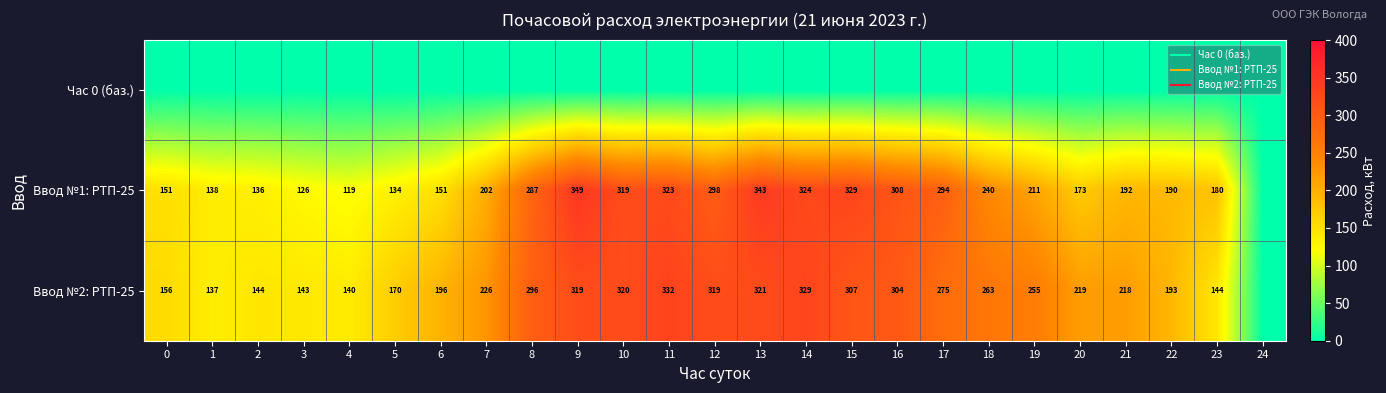

List the labels in order of Ввод №1: РТП-25 value, largest first.

9, 13, 15, 14, 11, 10, 16, 12, 17, 8, 18, 19, 7, 21, 22, 23, 20, 6, 0, 1, 2, 5, 3, 4, 24